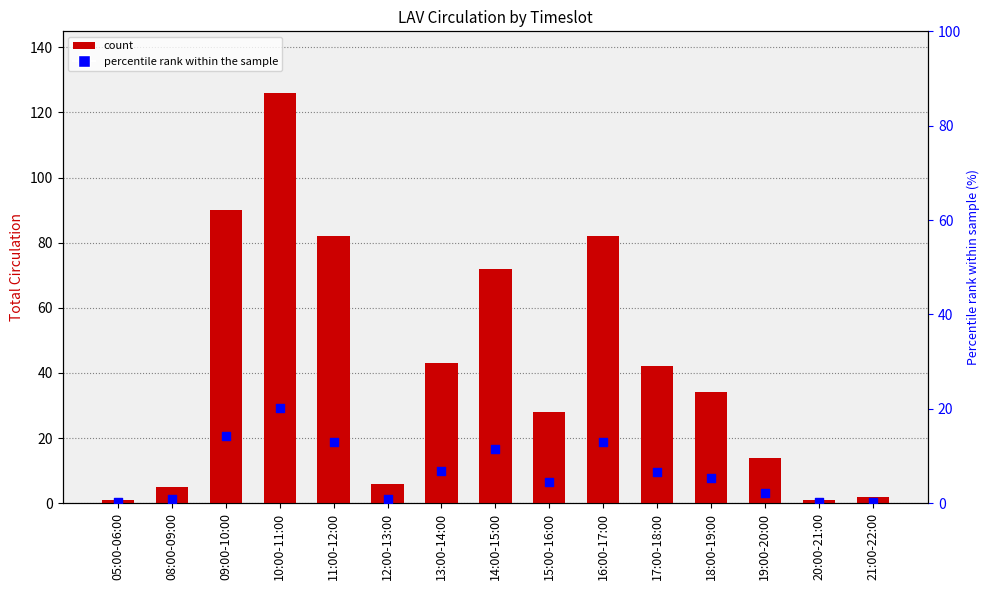

Is the value of percentile rank within sample at 16:00-17:00 greater than the value of LAV Total Circ at 15:00-16:00?

No